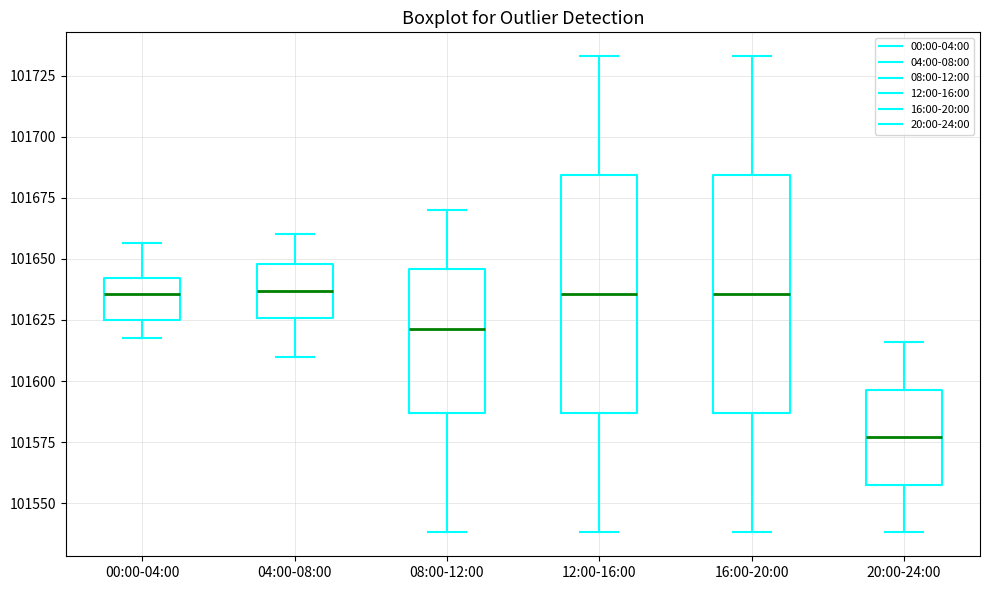

Reading left to right, read every box against the y-axis: the position of its median line, the range the box covers, and the ends of its whiskers. The values are not printed on the chart, so give them approximately, as read against the axis.

00:00-04:00: median 101635, box 101625 to 101640, whiskers 101620 to 101655
04:00-08:00: median 101635, box 101625 to 101650, whiskers 101610 to 101660
08:00-12:00: median 101620, box 101585 to 101645, whiskers 101540 to 101670
12:00-16:00: median 101635, box 101585 to 101685, whiskers 101540 to 101735
16:00-20:00: median 101635, box 101585 to 101685, whiskers 101540 to 101735
20:00-24:00: median 101575, box 101560 to 101595, whiskers 101540 to 101615